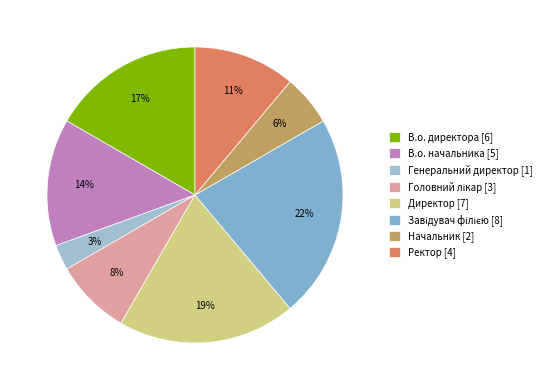

Count the number of slices in the pie.

8